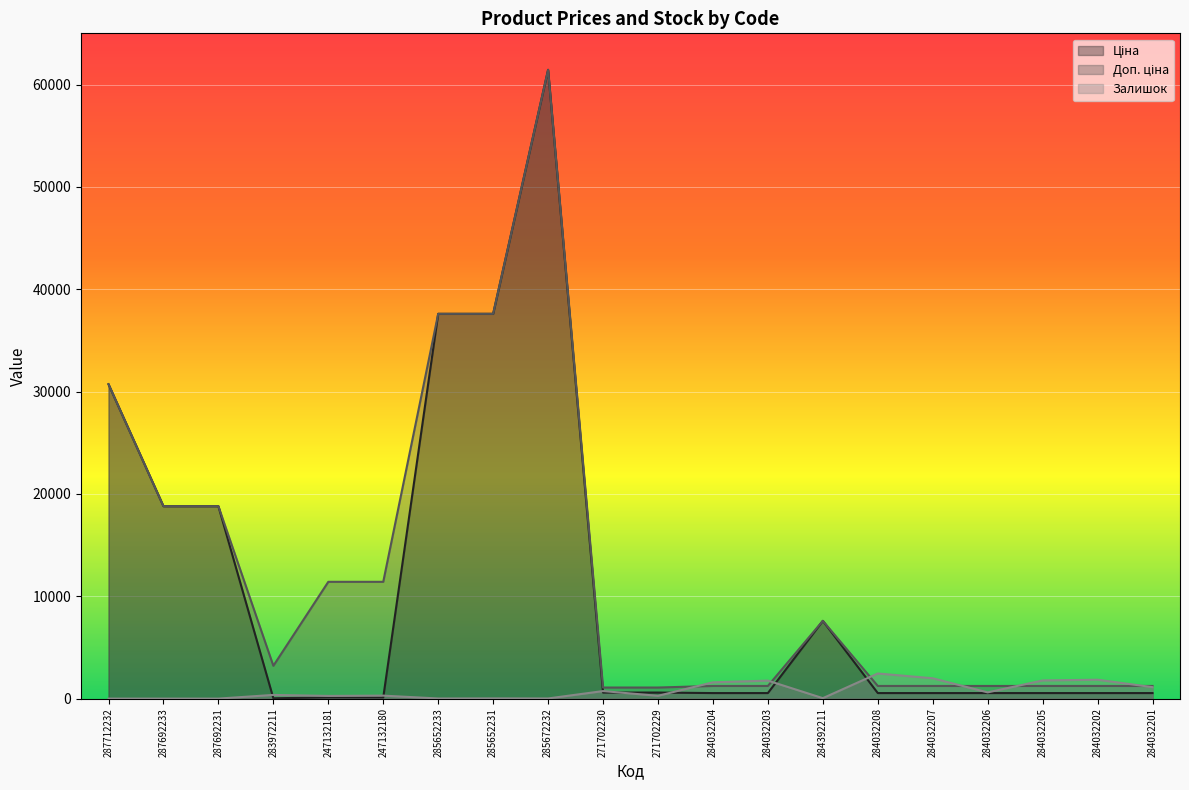

True or false: Залишок and Доп. ціна intersect in this chart.

True